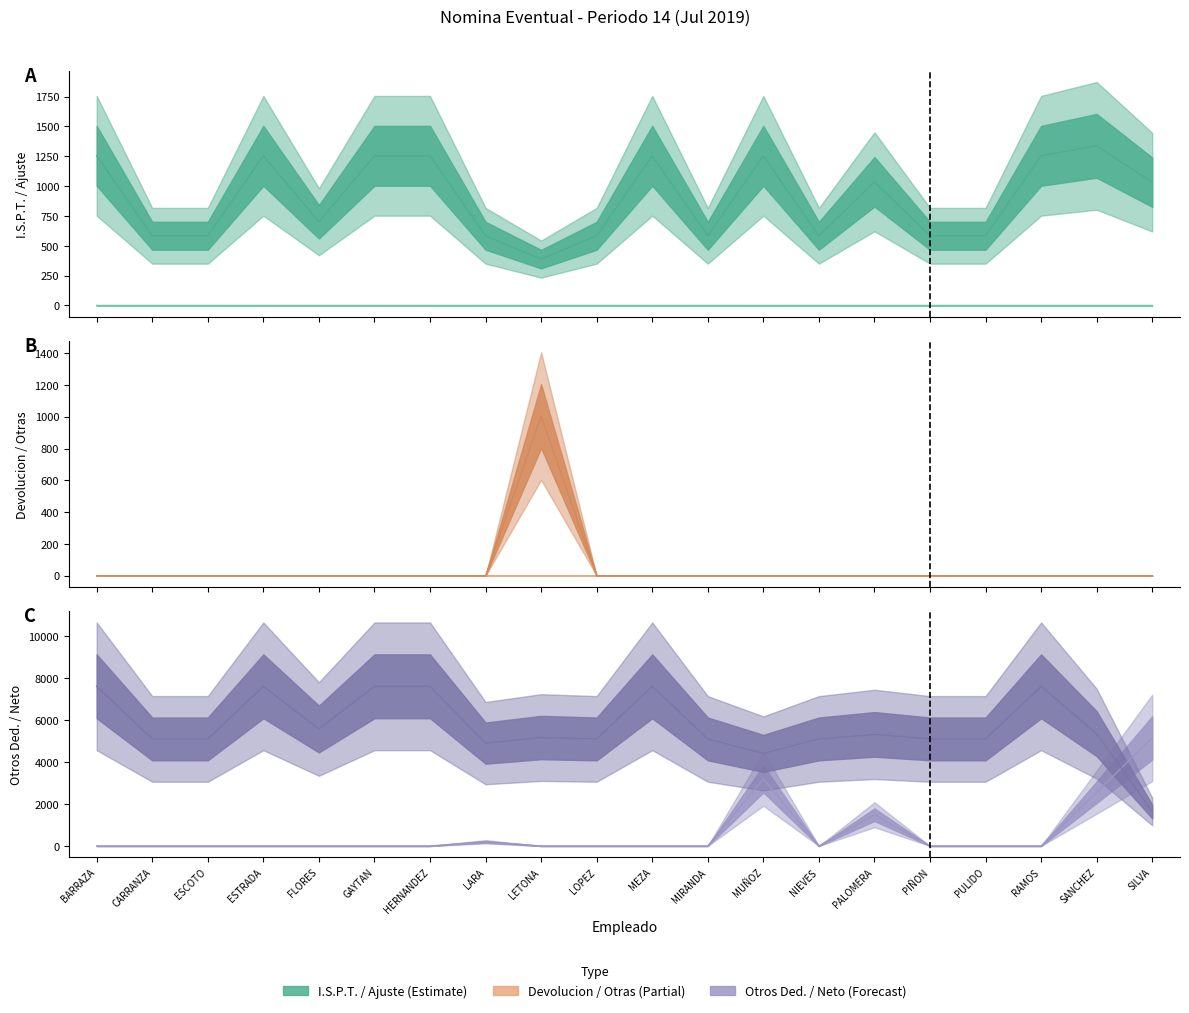

The value of Devolucion at LARA is 0.0. True or false?

True